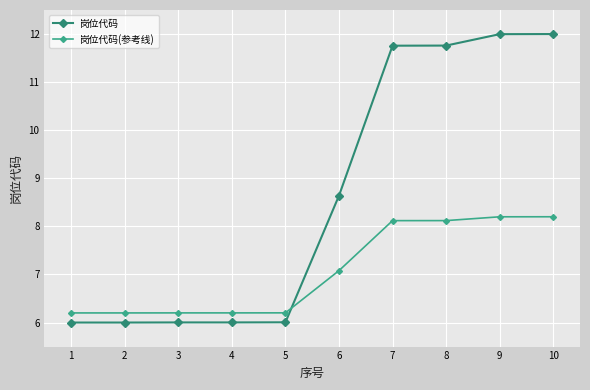

After their last crossing, which series has the higher values: 岗位代码(参考线) or 岗位代码?

岗位代码